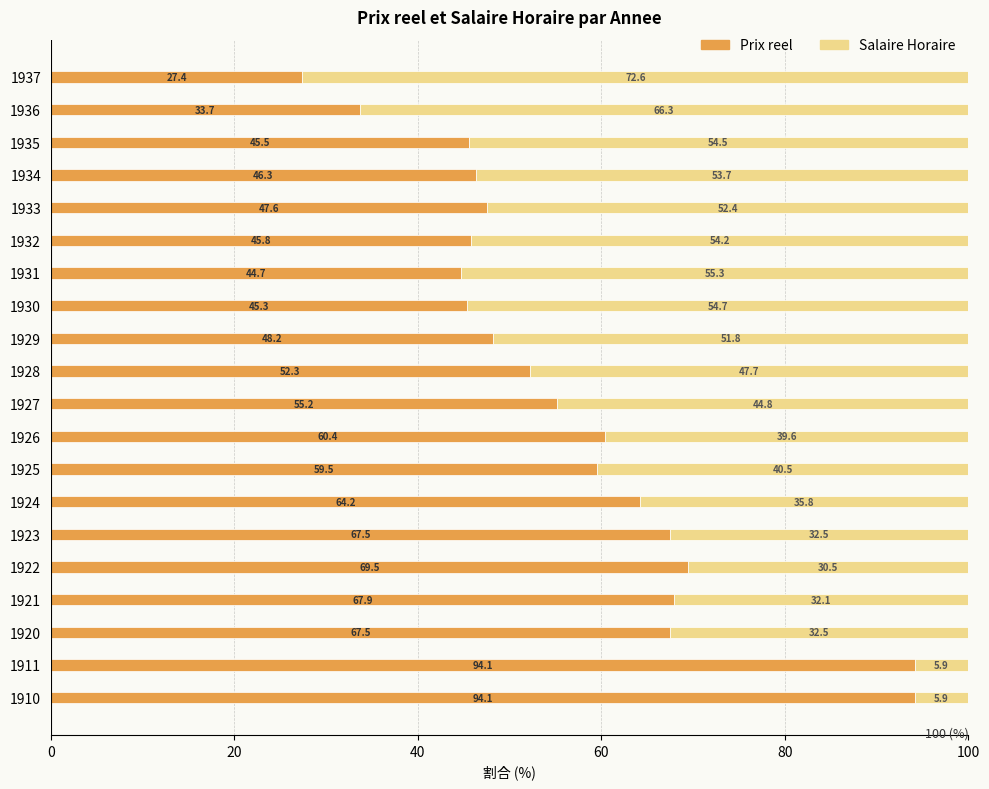

Read the Prix reel value at 1935.

45.5